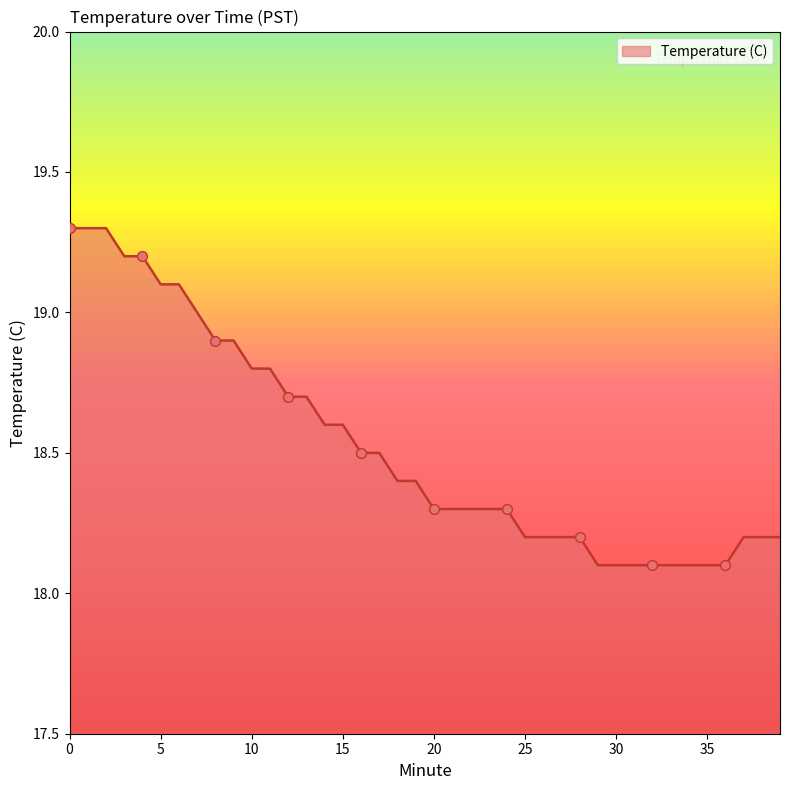

What is the maximum value shown in the chart?

19.3